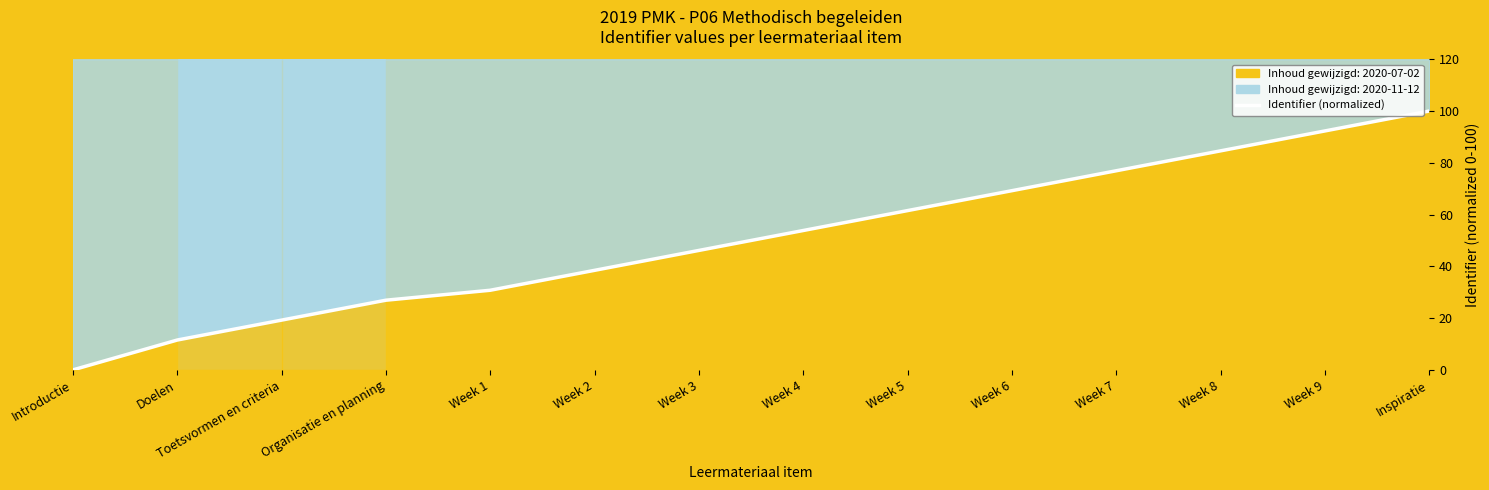

Which has a higher value, Introductie or Week 5?

Week 5